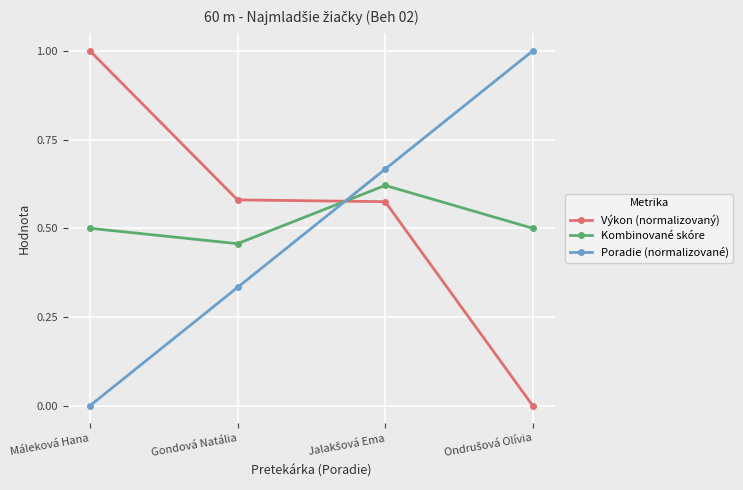

How many intersections are there between Poradie (normalizované) and Kombinované skóre?

1